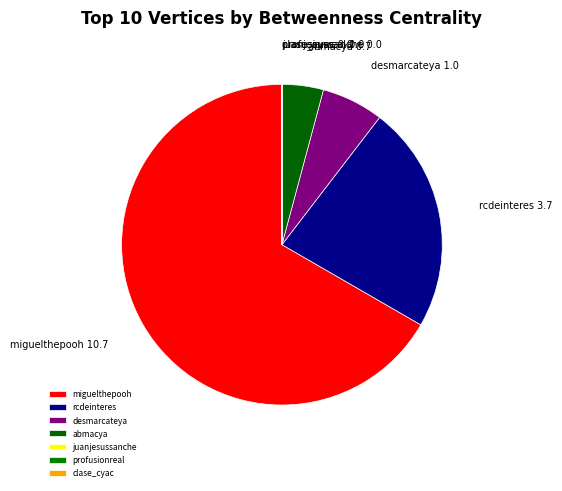

What is the largest slice in the pie chart?

miguelthepooh